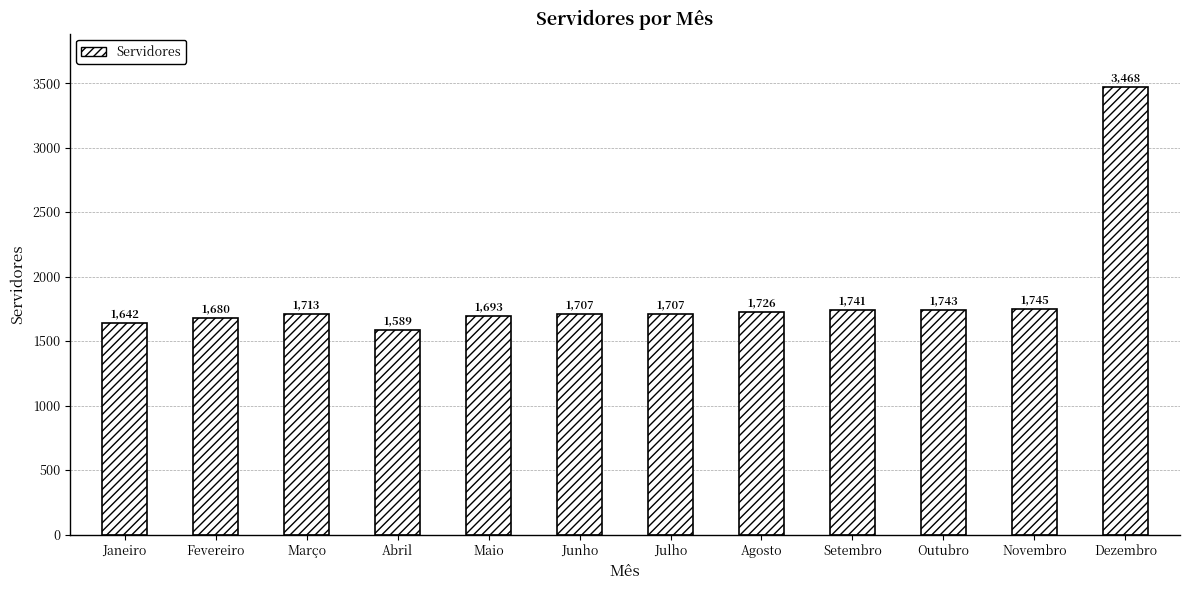

What is the average value?

1846